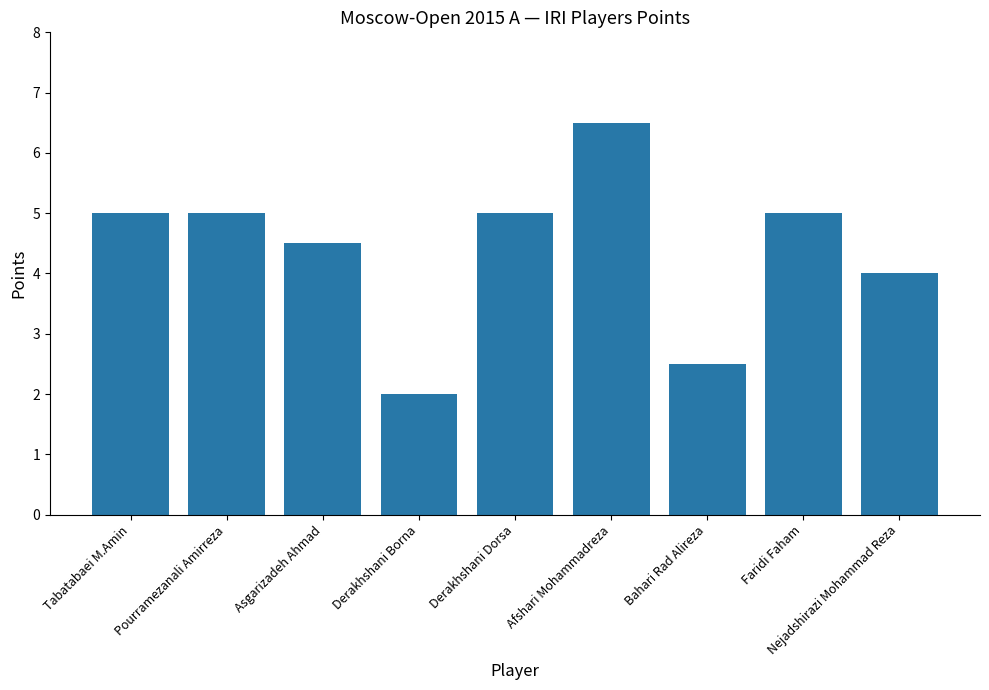

What is the minimum value shown in the chart?

2.0